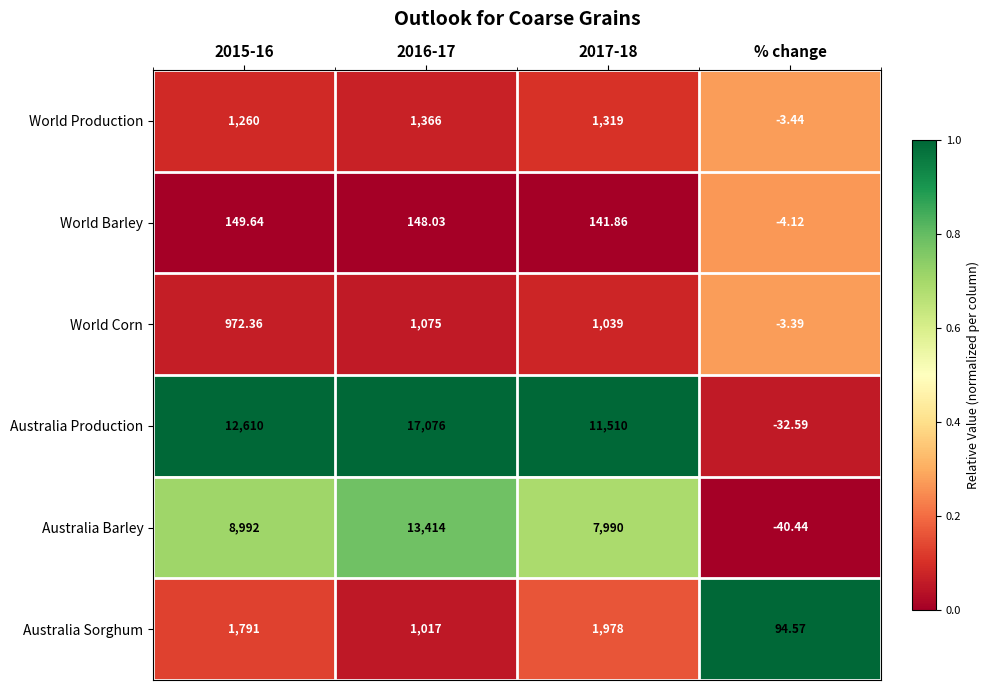

At % change, list the series in order from largest to smallest.

Australia Sorghum, World Corn, World Production, World Barley, Australia Production, Australia Barley